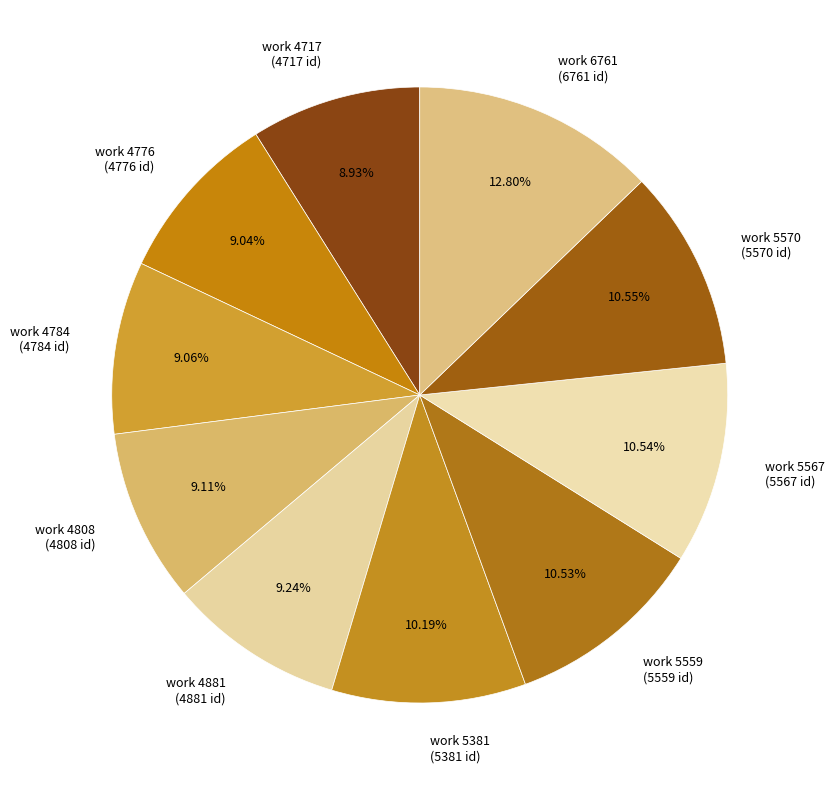

To the nearest percent, what is the difference between the largest and smallest slice percentages?

4%